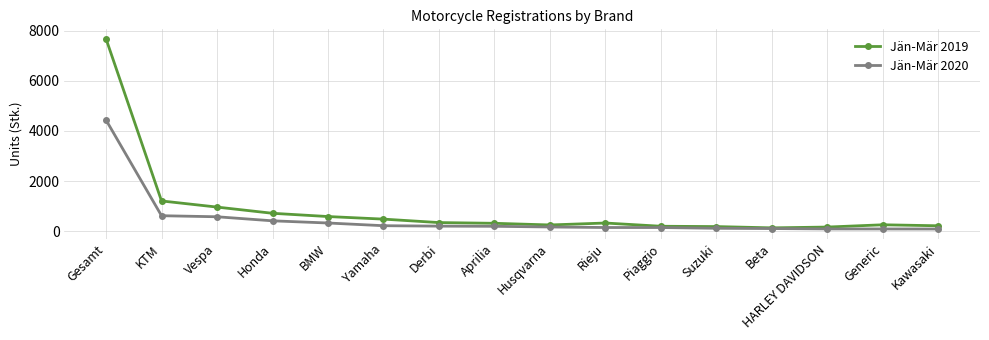

What is the difference between the Jän-Mär 2020 values at Honda and Derbi?

212